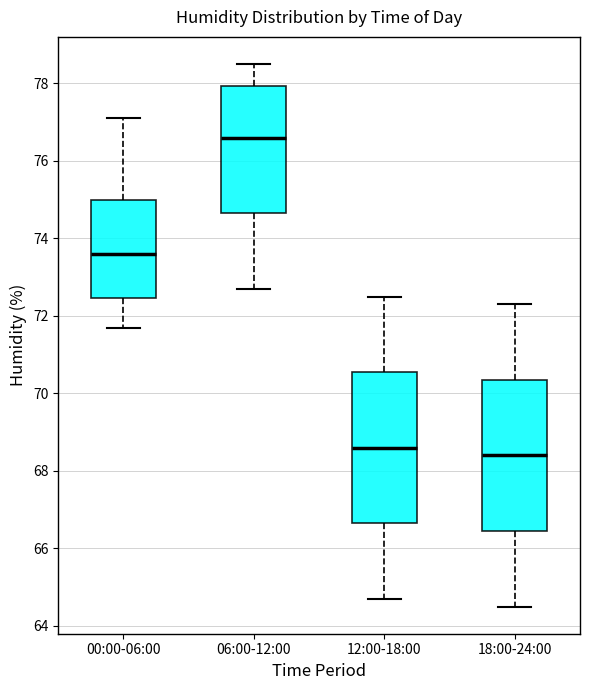

Where does the lower whisker of the box for 00:00-06:00 end on the y-axis? The values are not printed on the chart, so give them approximately, as read against the axis.

71.8